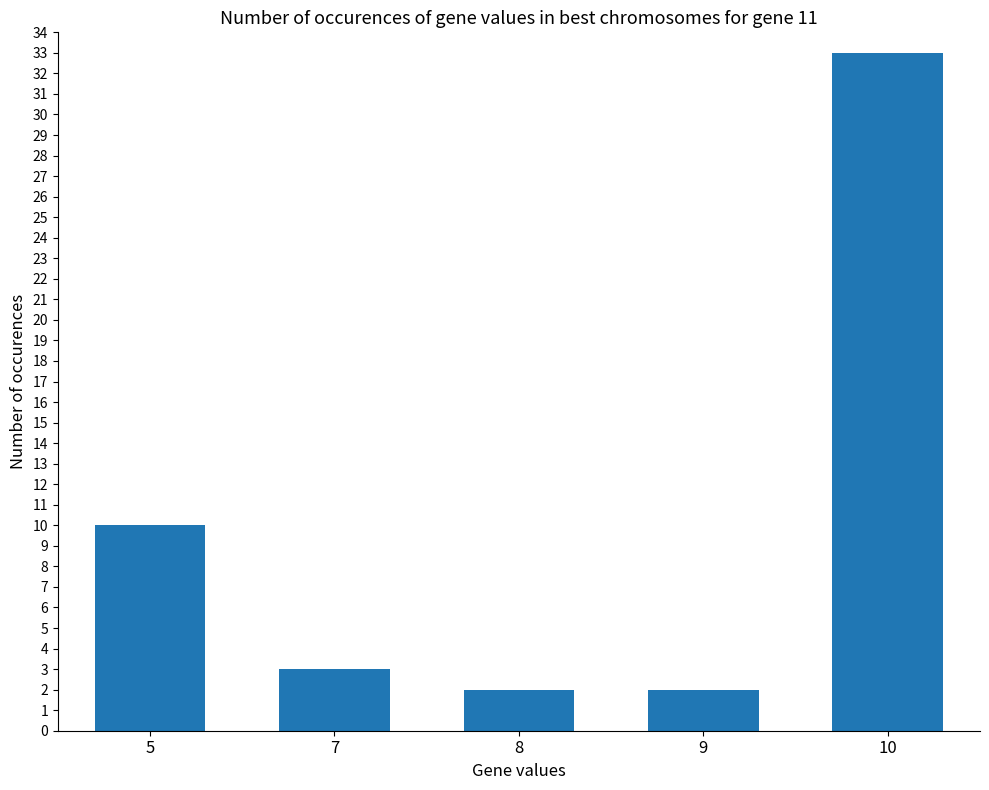

What is the average value?

10